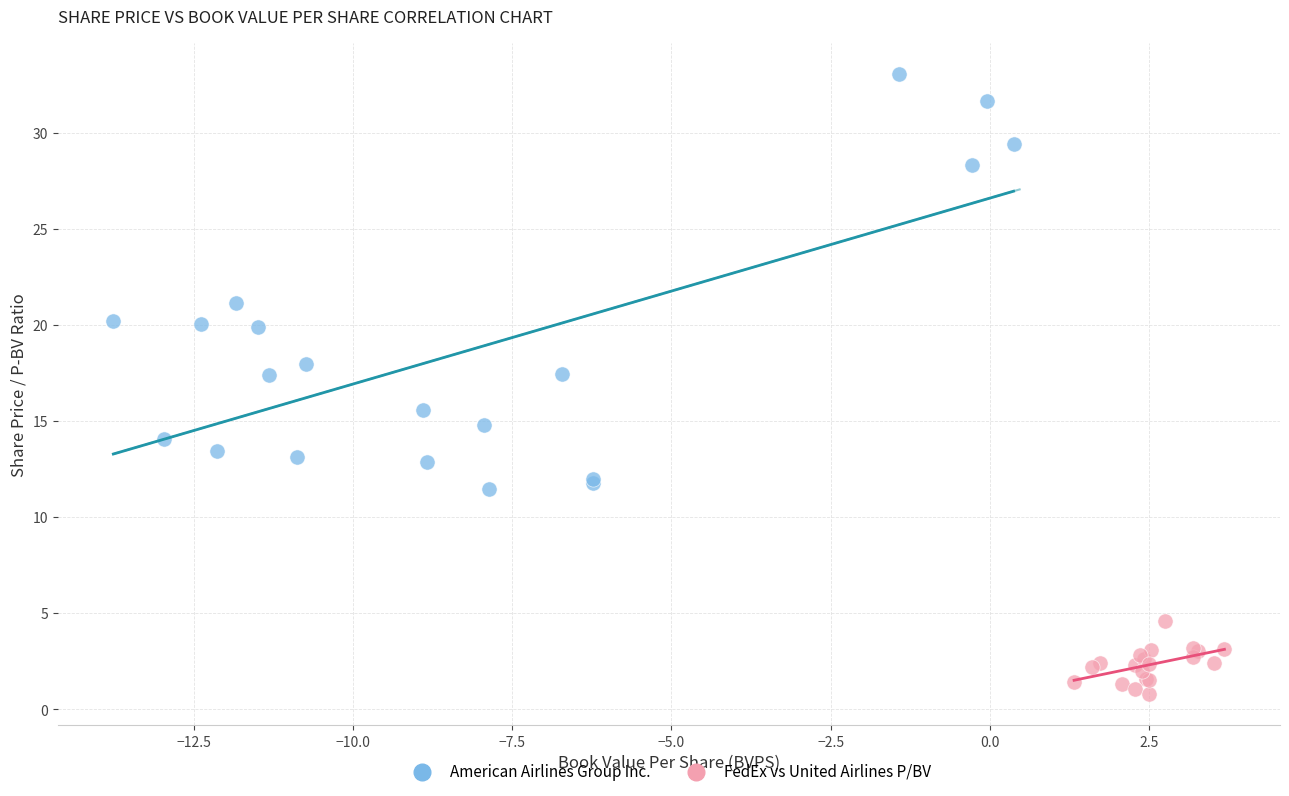

What are all the series names shown in the legend?

American Airlines Group Inc., FedEx vs United Airlines P/BV